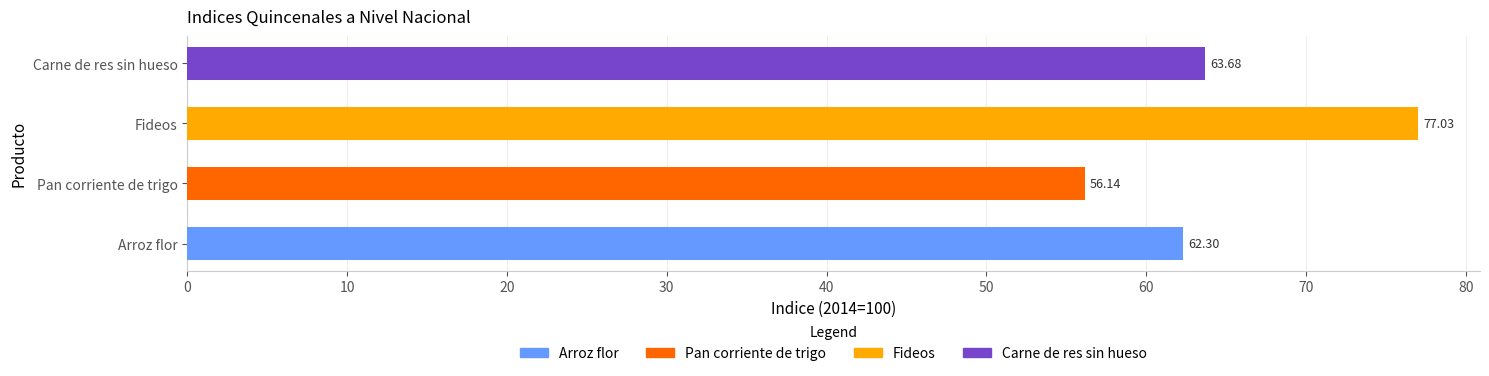

At which category does the chart reach its minimum across all series?

Pan corriente de trigo